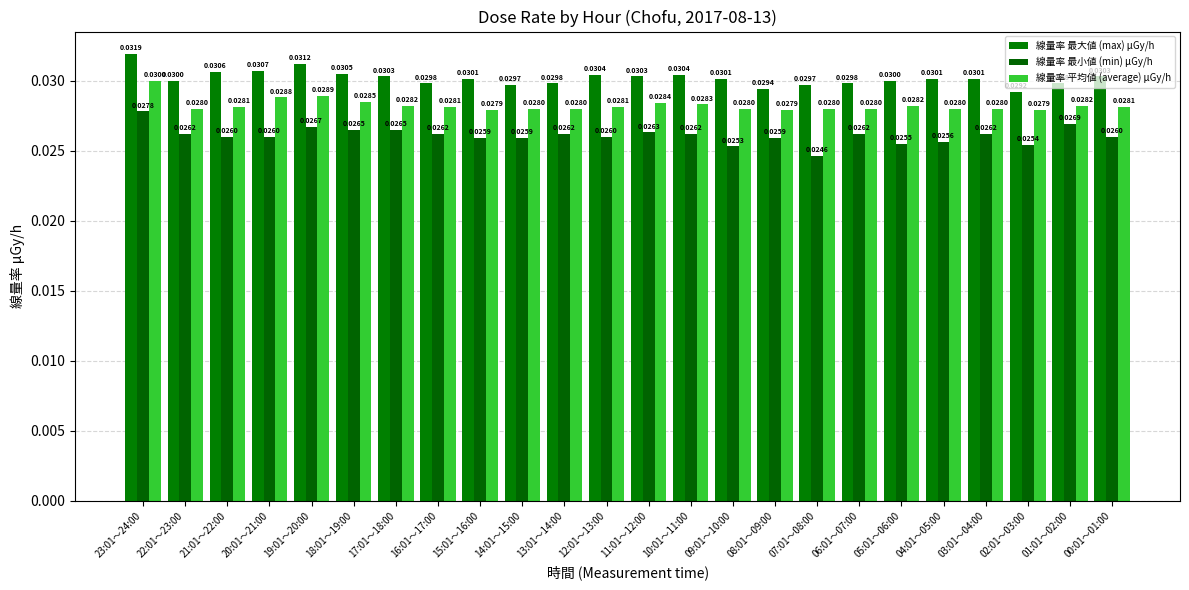

What is the label of the 19th bar from the left?

05:01～06:00